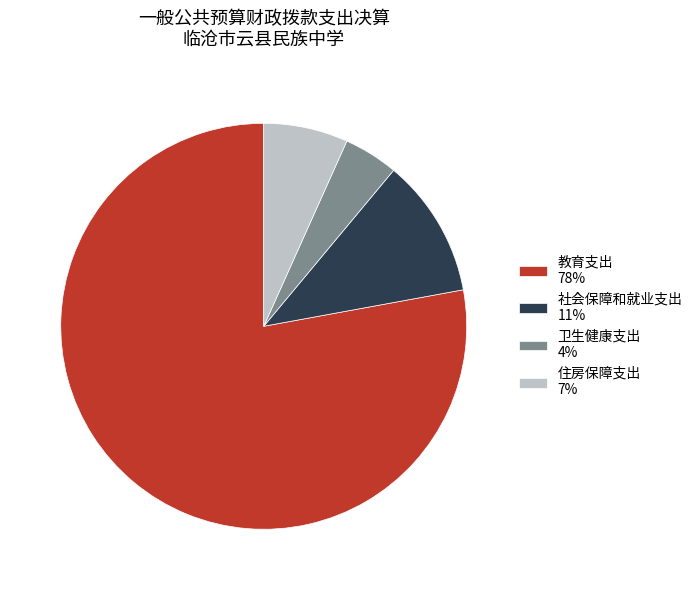

What is the smallest slice in the pie chart?

卫生健康支出